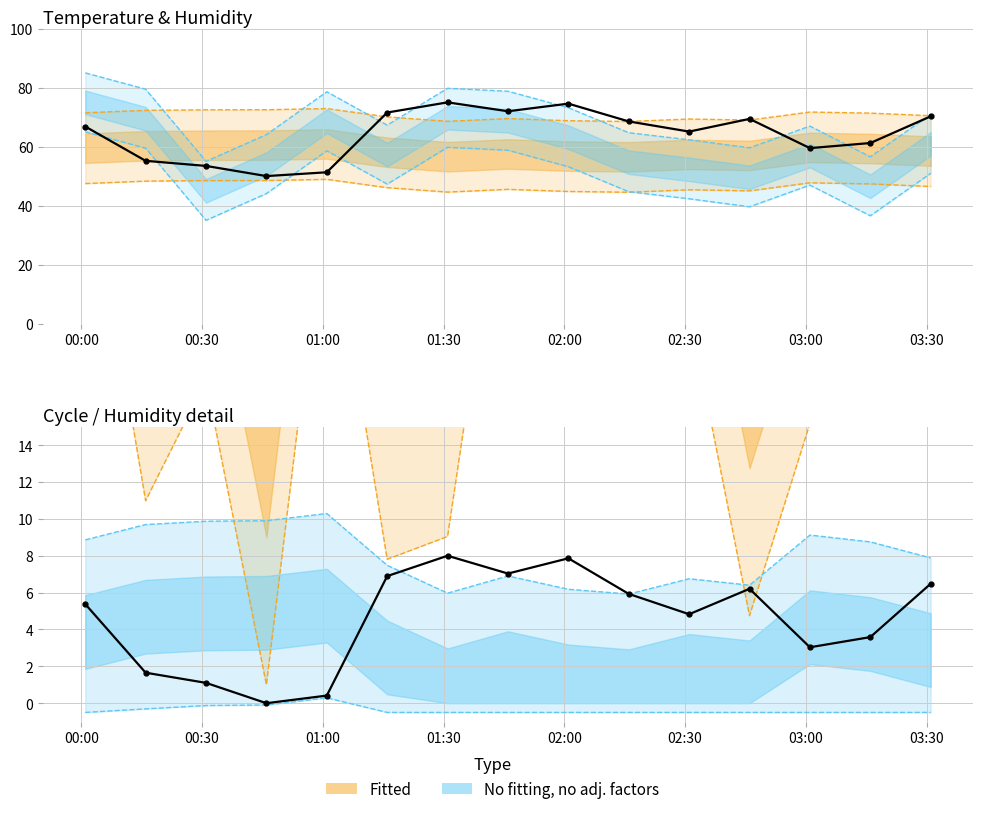

The value at 01:00 is 0.8. True or false?

False